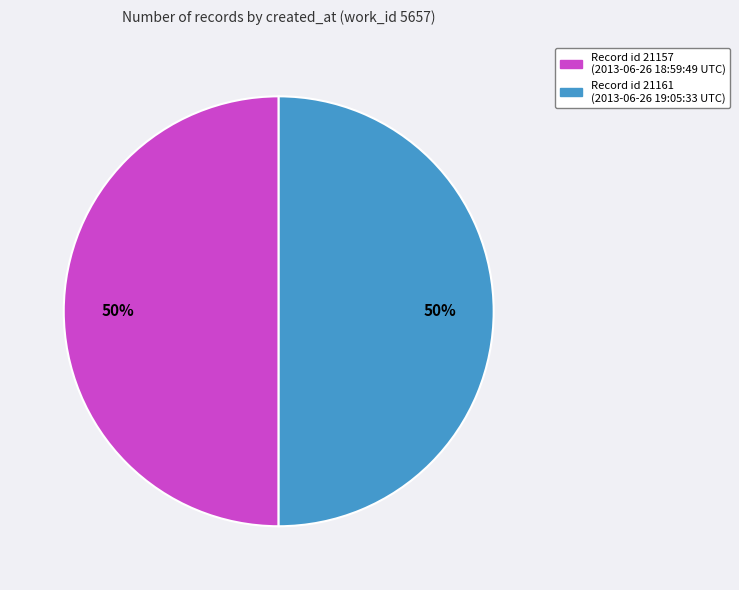

To the nearest percent, what is the average slice percentage?

50%